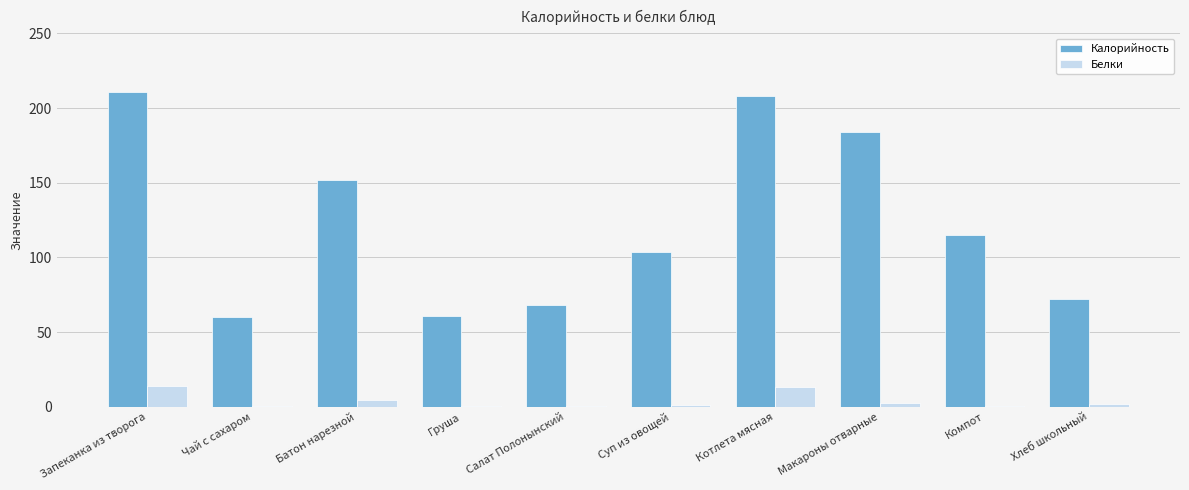

Which series has the largest total across all categories?

Калорийность